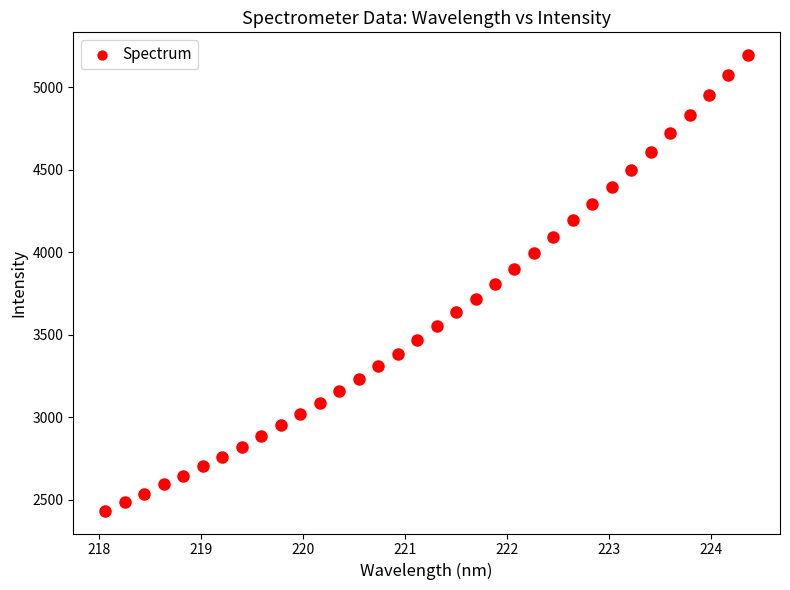

What is the range of X values (max minus min)?

6.3